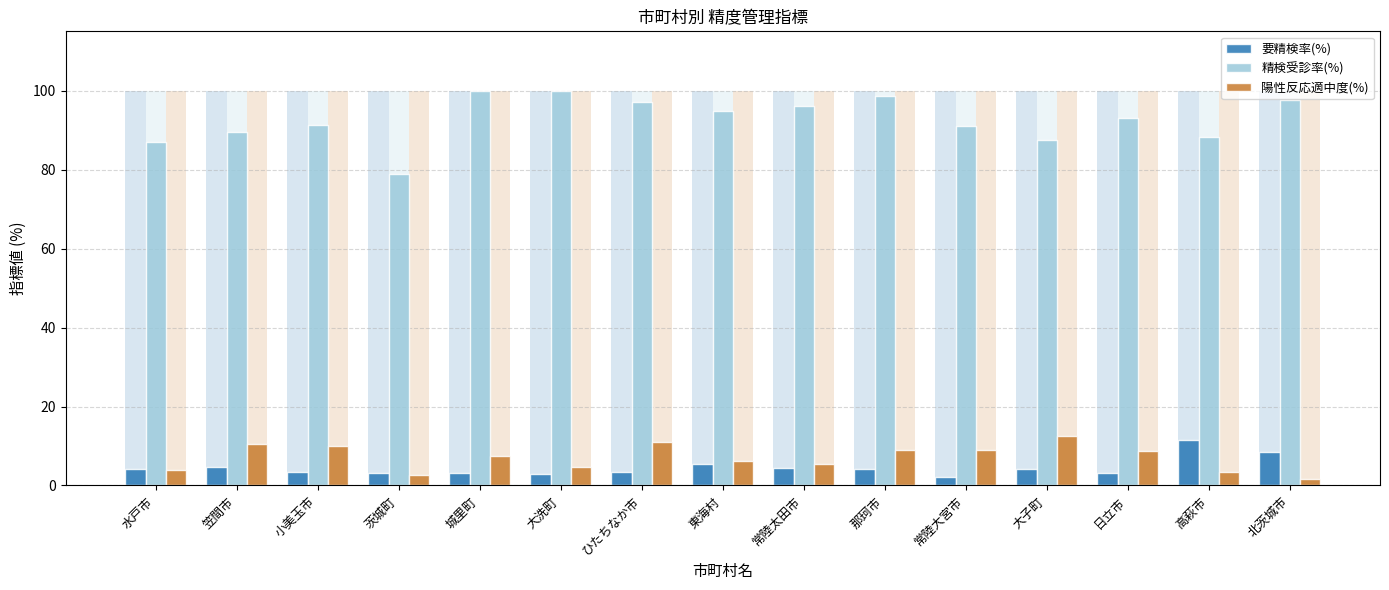

What is the value of the 陽性反応適中度(%) bar at the 6th from the left?

4.8